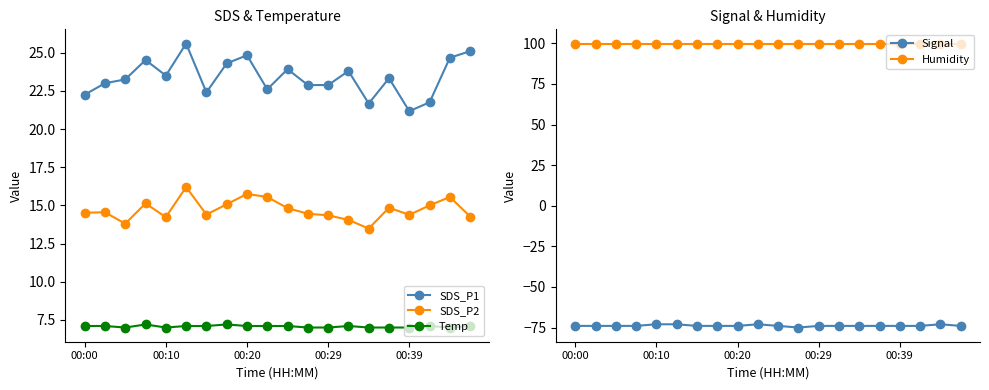

True or false: SDS_P1 and Signal cross at least once.

False